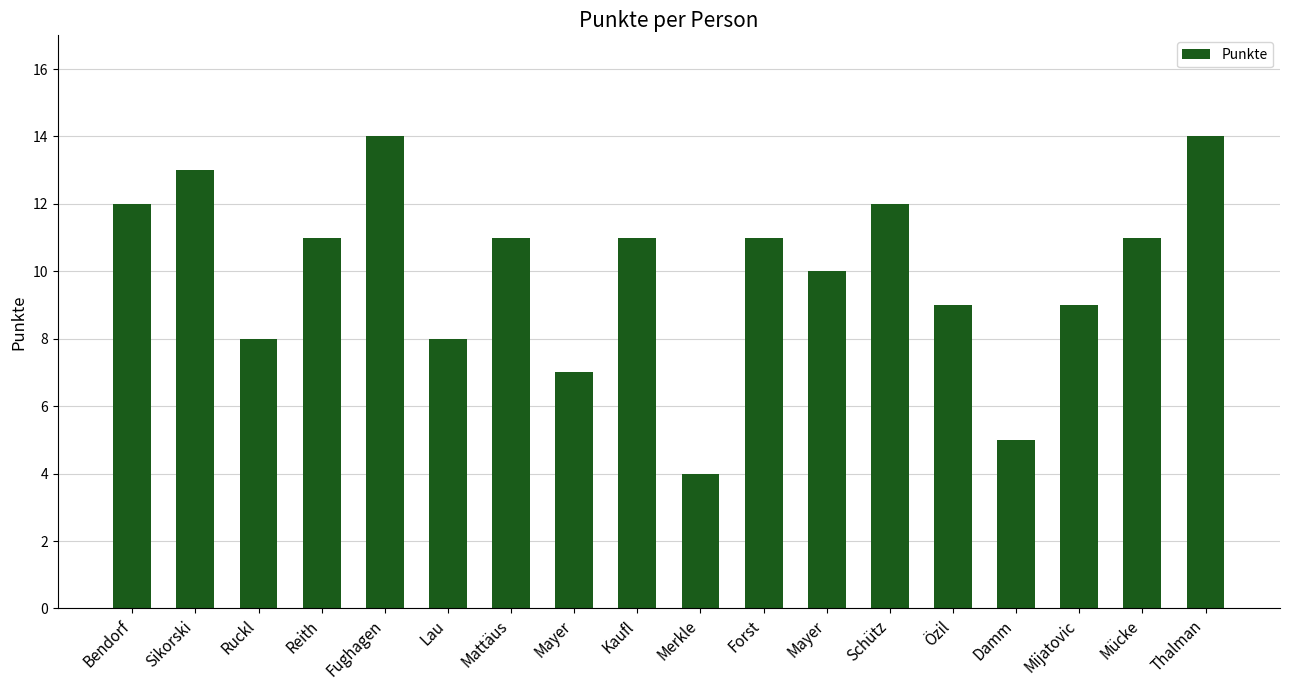

What is the value of the 12th bar from the left?

7